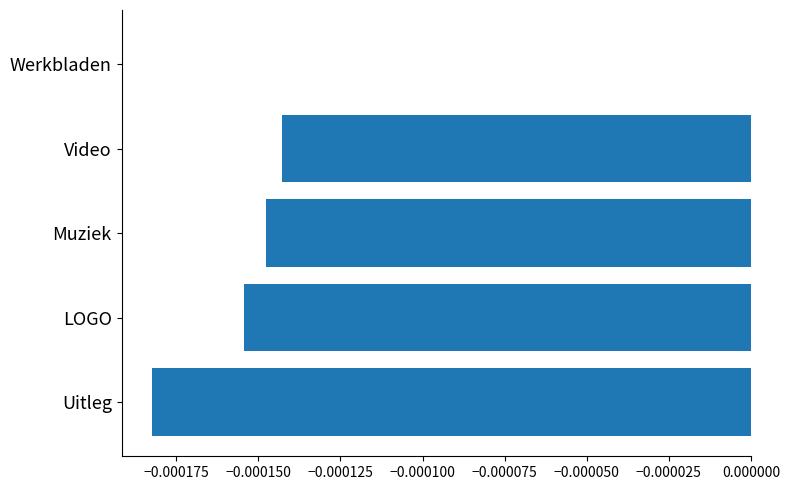

Which label corresponds to the largest value in the chart?

Werkbladen